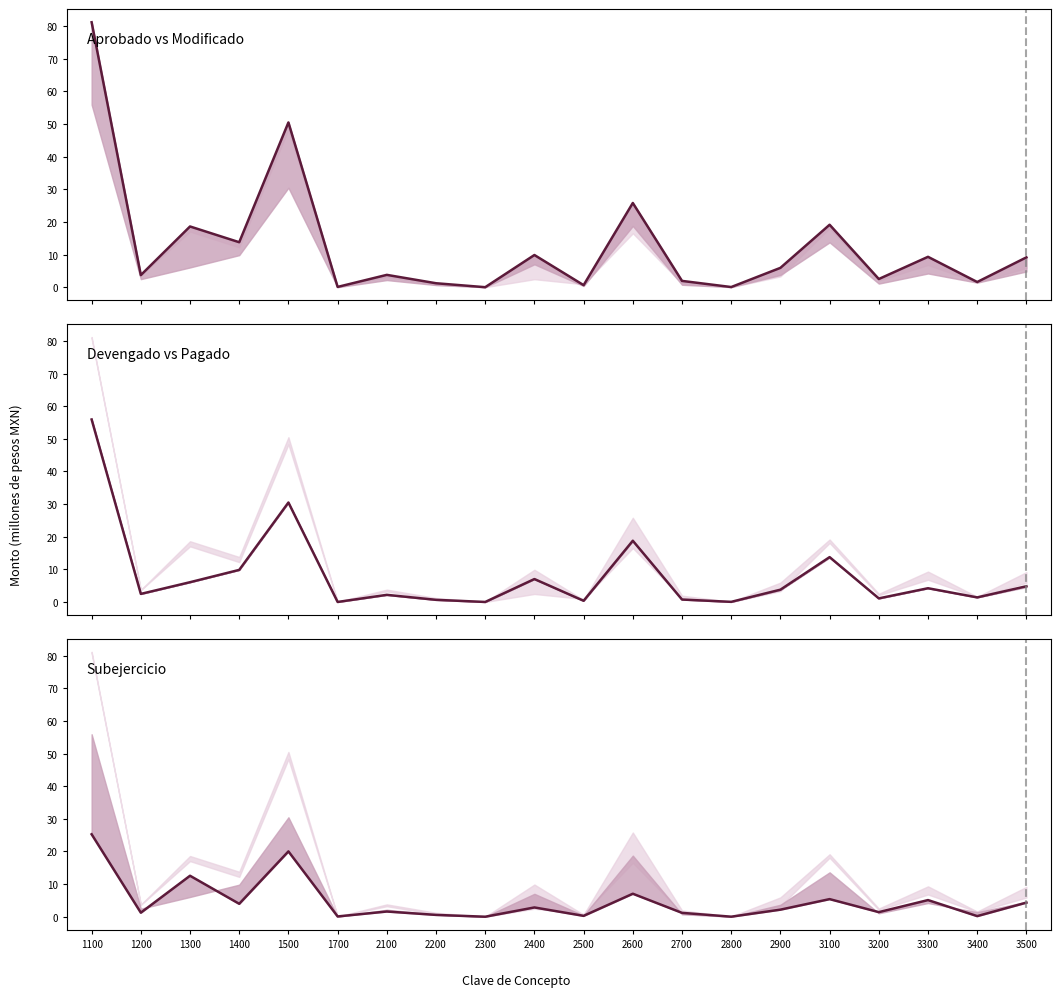

The Devengado series shows 4.2 at 3300. True or false?

True